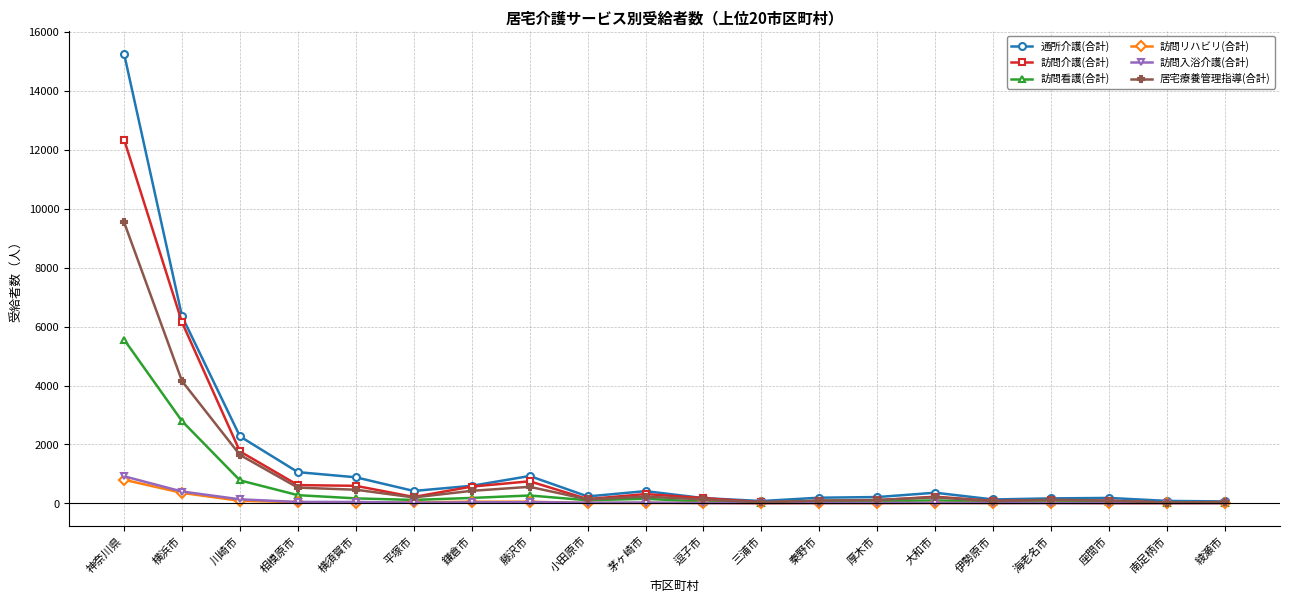

How many lines are shown in the chart?

6